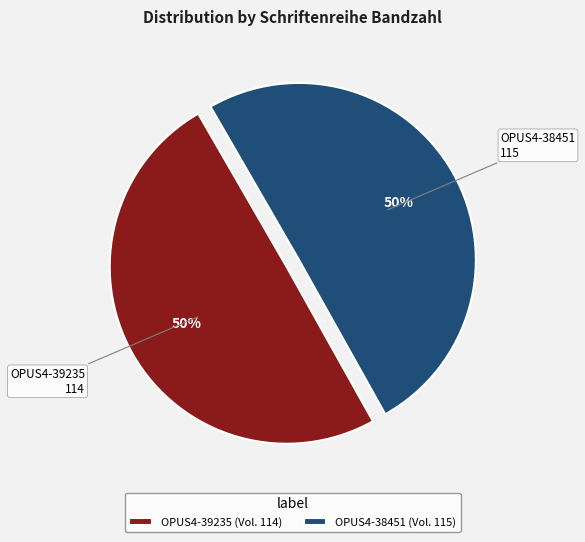

Is the sum of OPUS4-38451 (Vol. 115) and OPUS4-39235 (Vol. 114) greater than half?

Yes